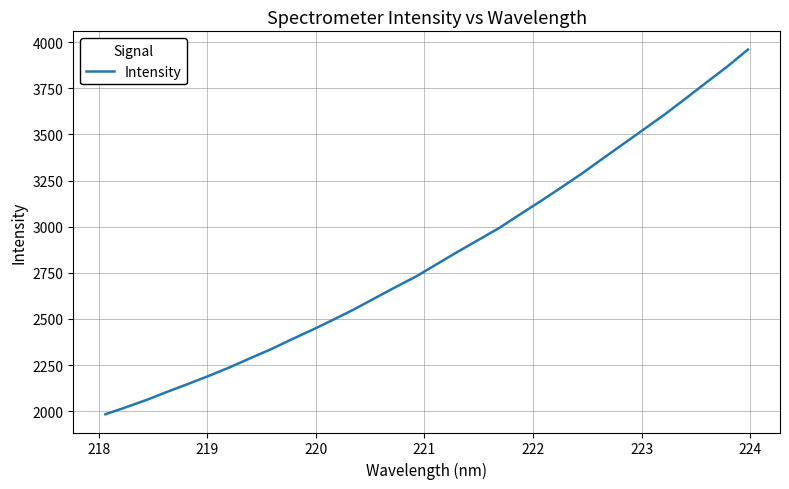

What is the difference between the maximum and minimum values?

1975.5